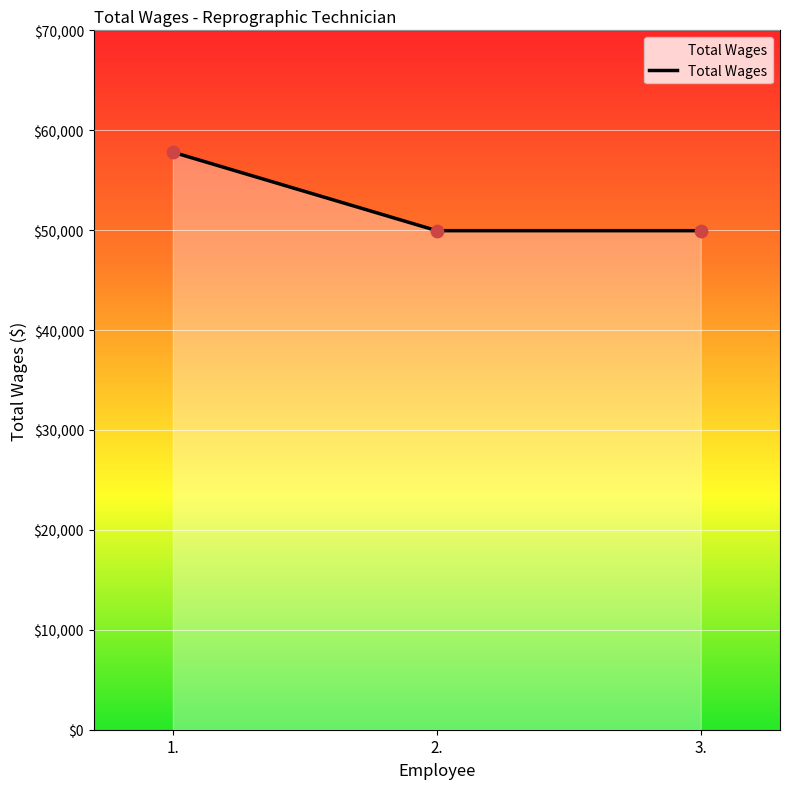

Approximately how many times larger is the value at 3. compared to 2.?

1.0